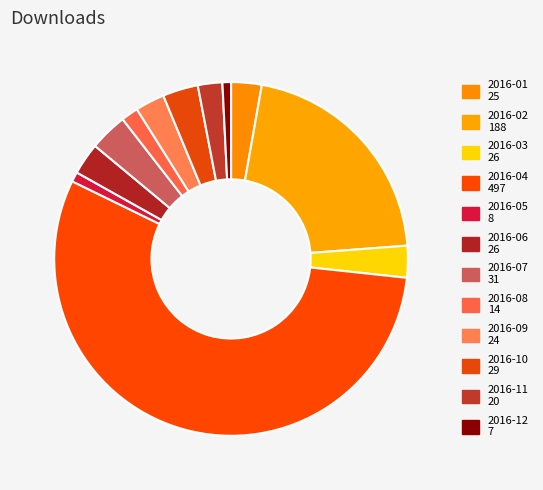

To the nearest percent, what percentage of the pie is 2016-06?

3%